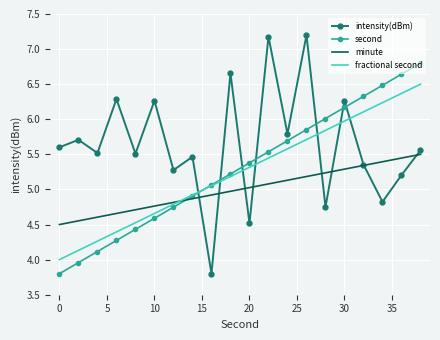

Which series has the widest spread of values?

intensity(dBm)